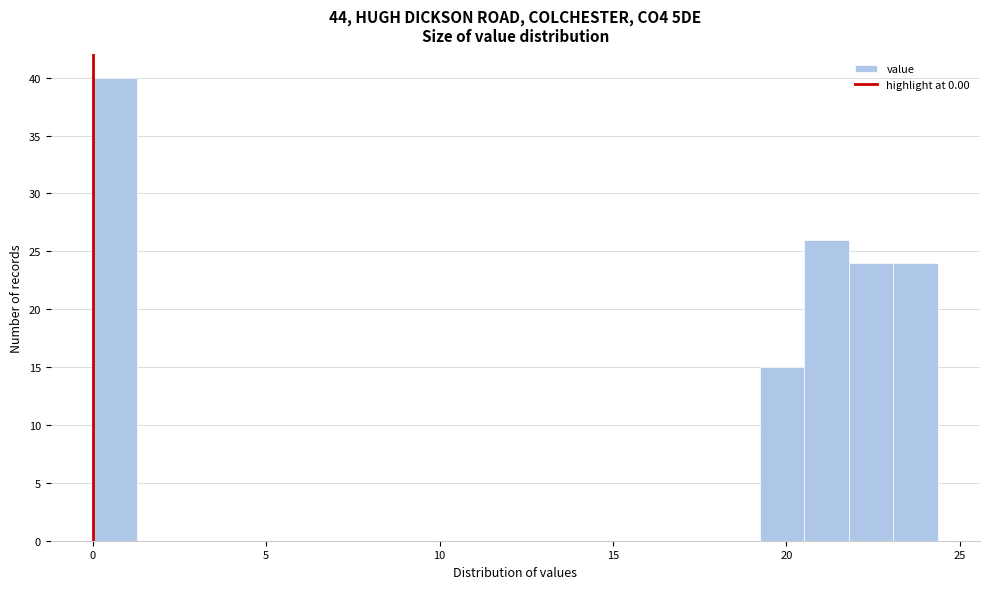

Read against the x-axis, roughly where is the centre of the tallest bar?

0.5